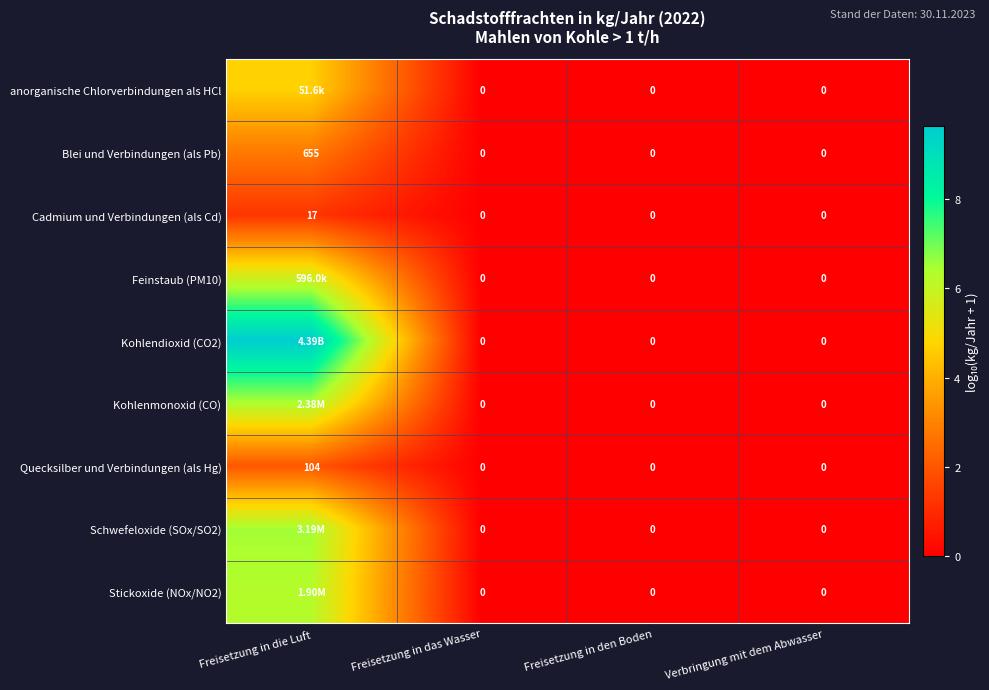

True or false: Stickoxide (NOx/NO2) has a value of 6.3 at Freisetzung in die Luft.

True